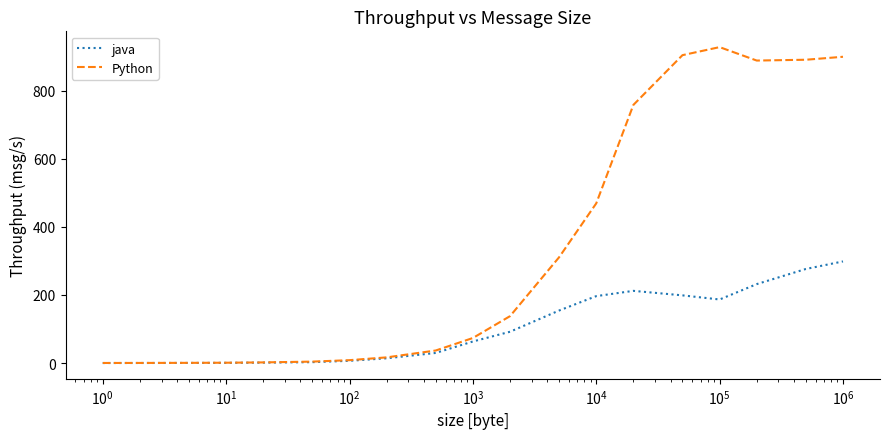

At how many categories does at least one series exceed 416?

7